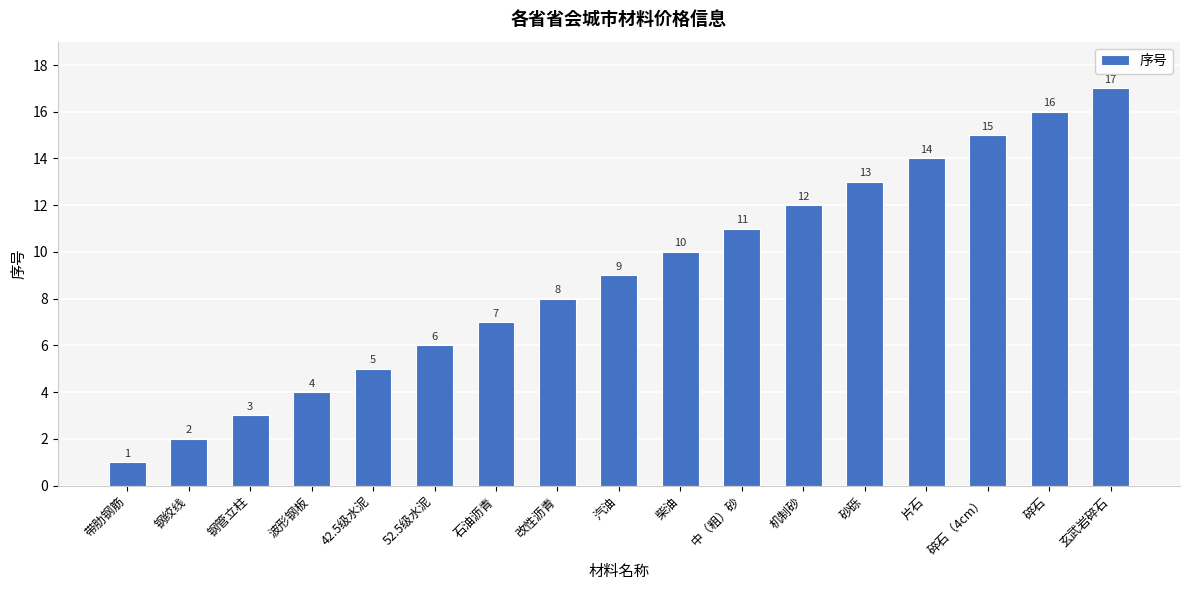

Approximately how many times larger is the value at 钢绞线 compared to 波形钢板?

0.5